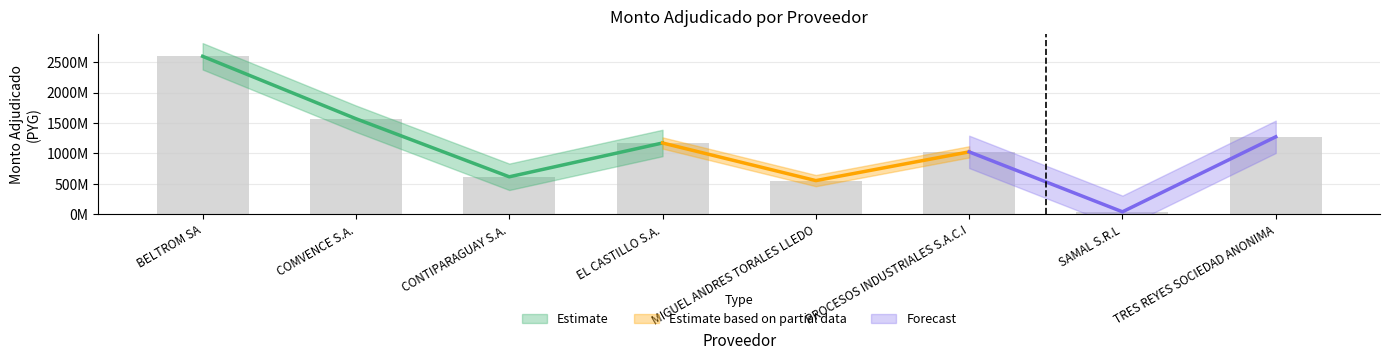

Which label corresponds to the smallest value in the chart?

SAMAL S.R.L